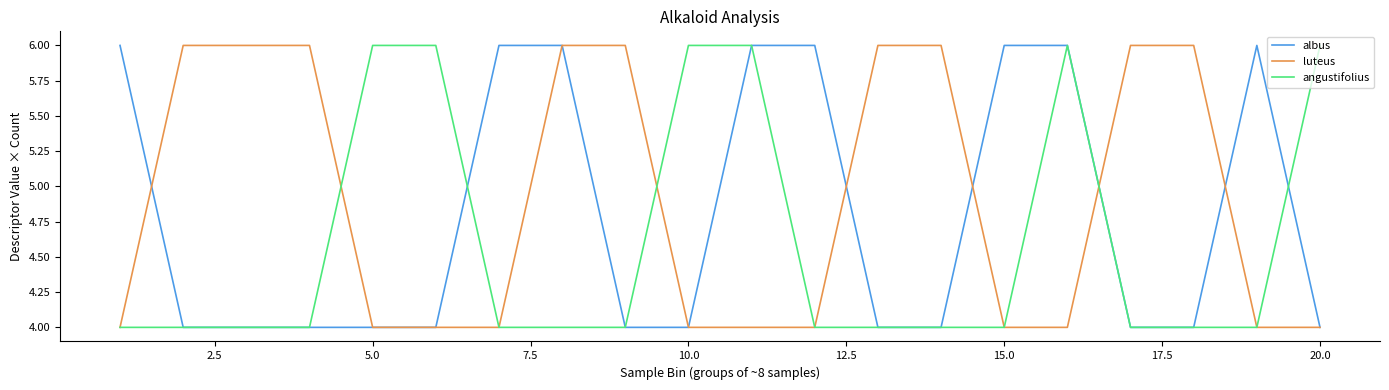

What is the highest value of the albus series?

6